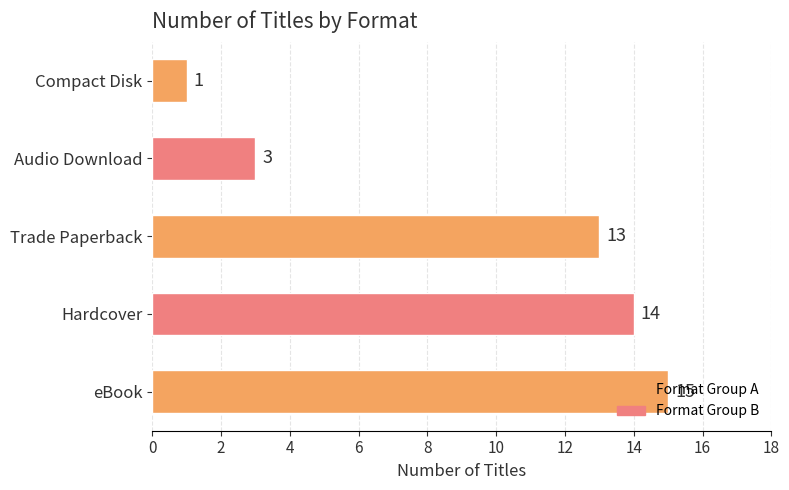

How many data points does each series have?

5